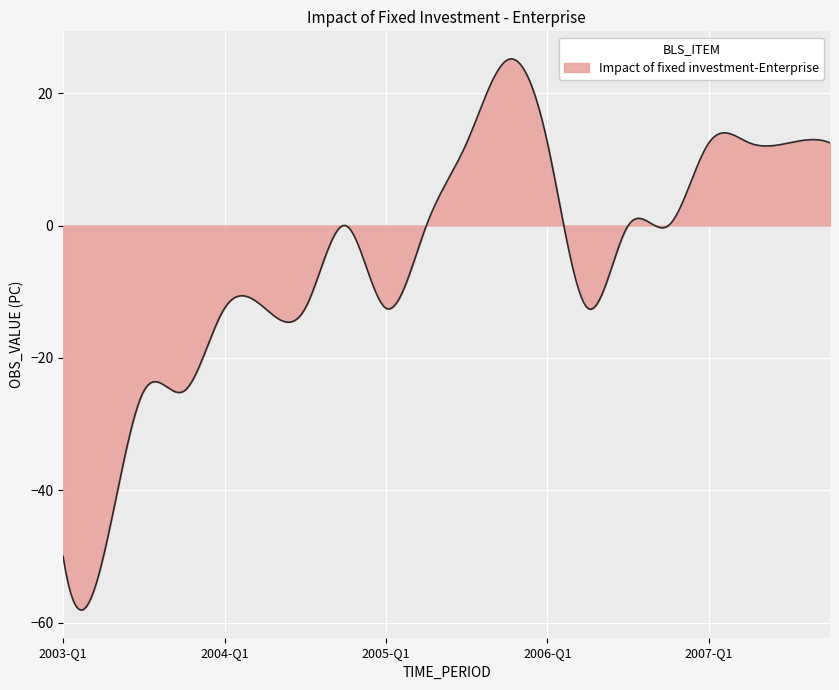

What is the maximum value shown in the chart?

25.2